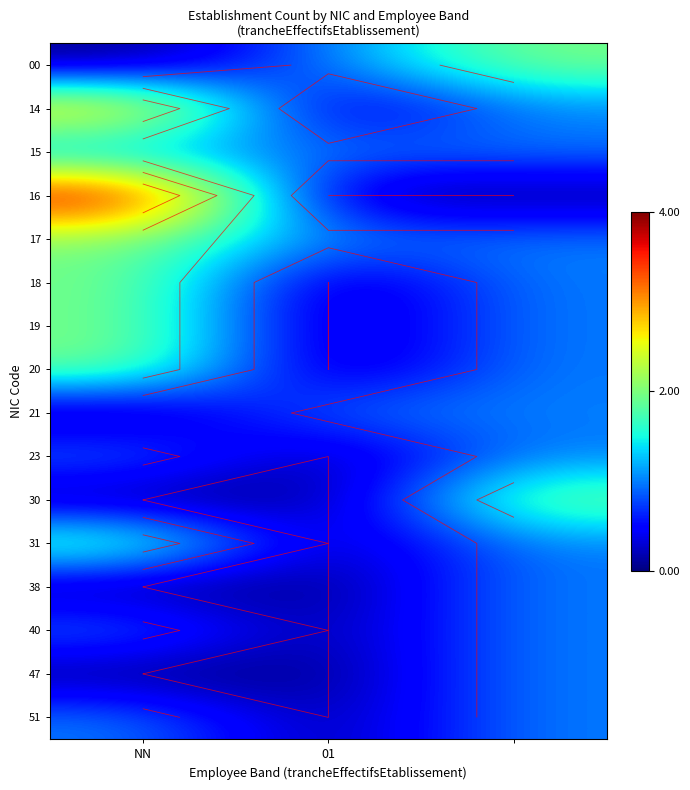

How many data points in 19 are less than 1?

1